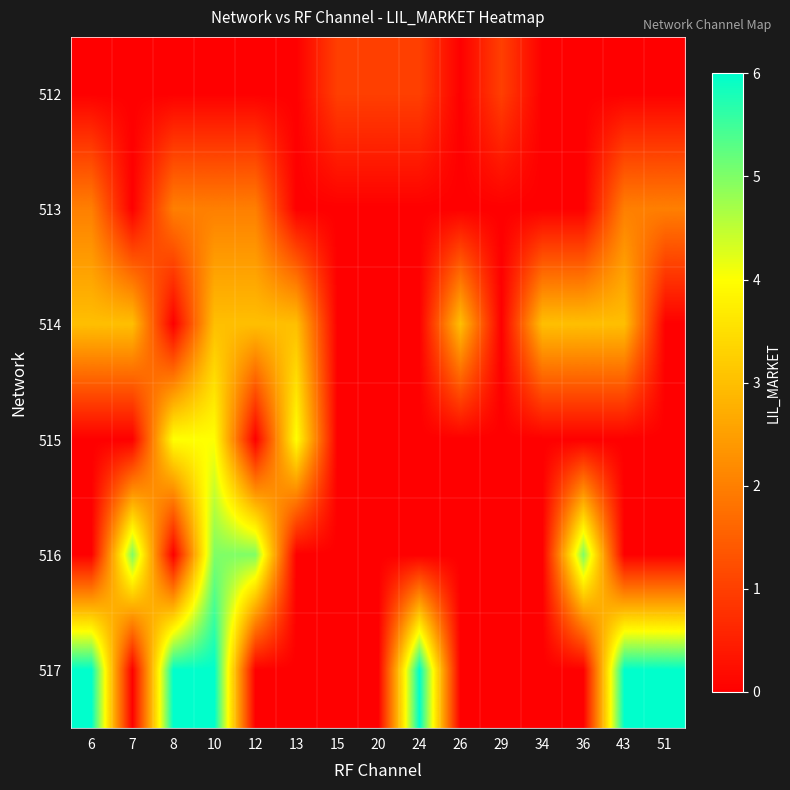

List the series in order of their peak value, highest first.

517, 516, 515, 514, 513, 512